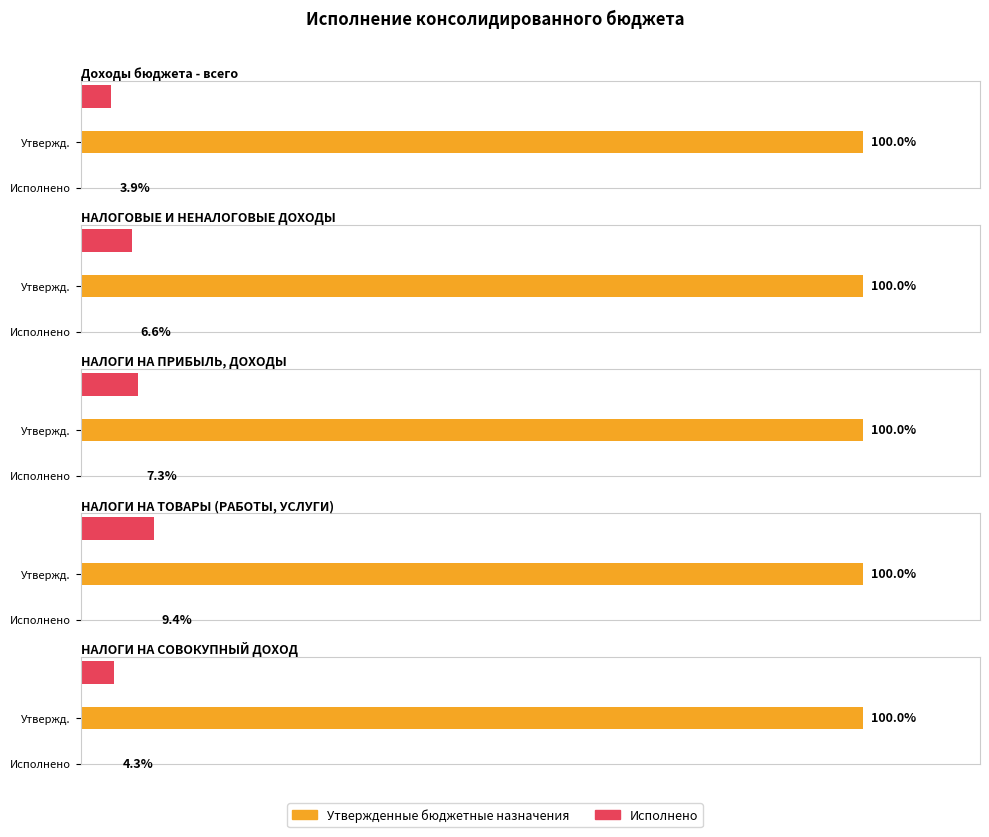

Which series has the largest total across all categories?

Утвержденные бюджетные назначения